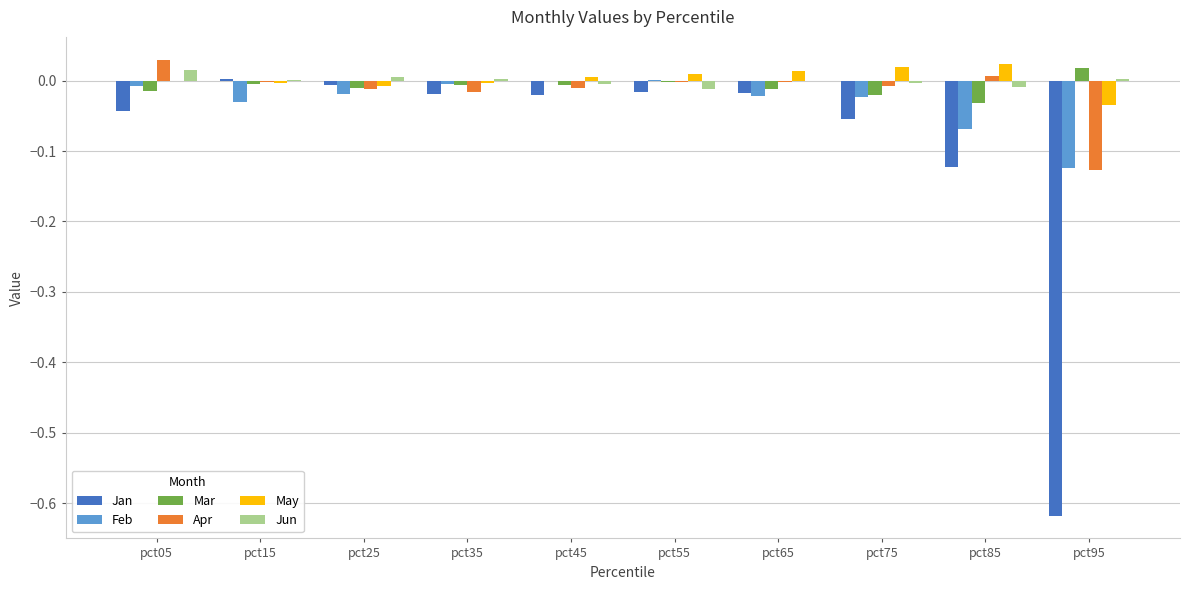

The value of Feb at pct55 is 0.0. True or false?

True